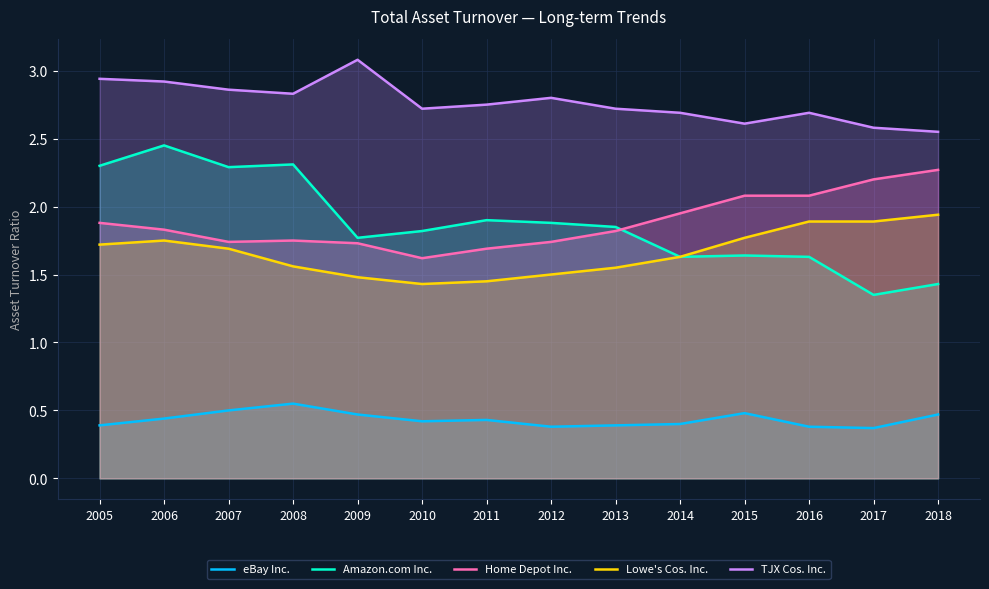

Where is the first local minimum for TJX Cos. Inc.?

2008